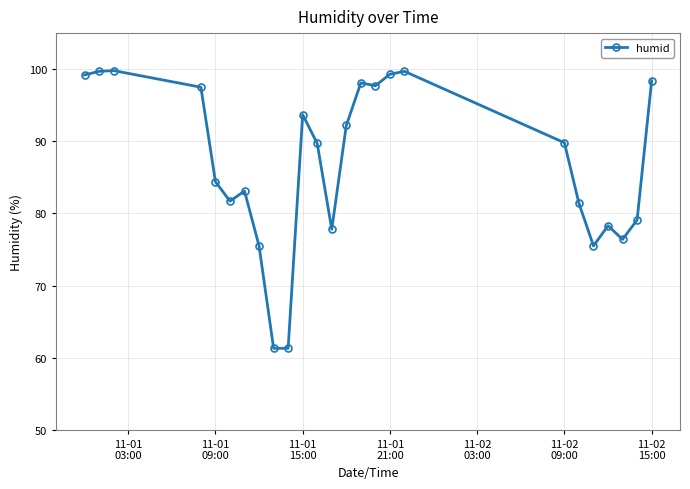

What is the difference between the second highest and minimum values?

38.4